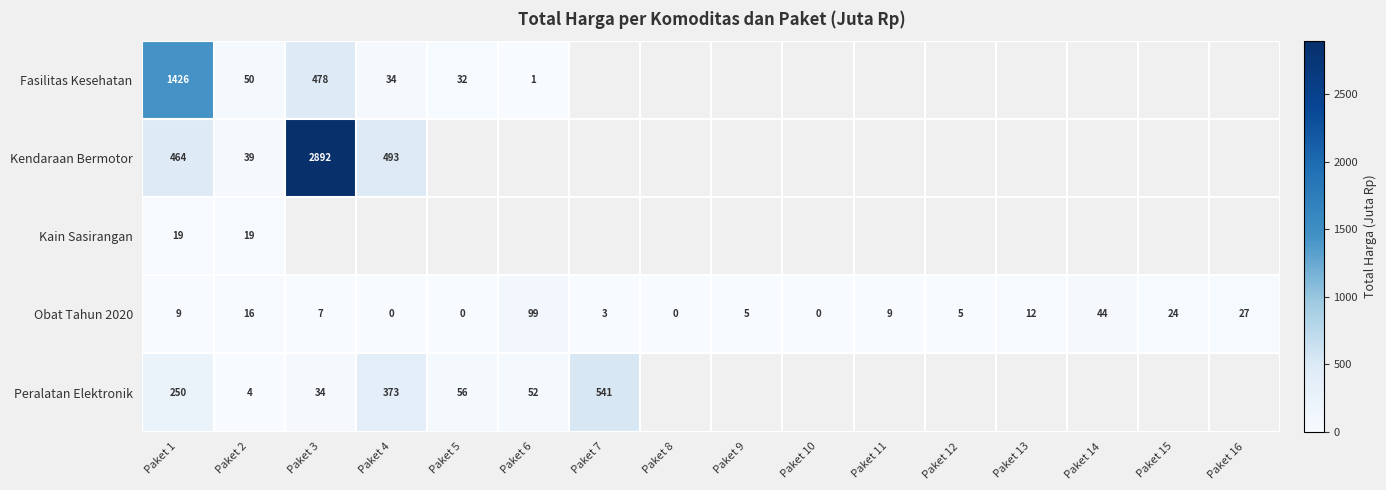

Is it true that Obat Tahun 2020 equals 0.0 at Paket 5?

False